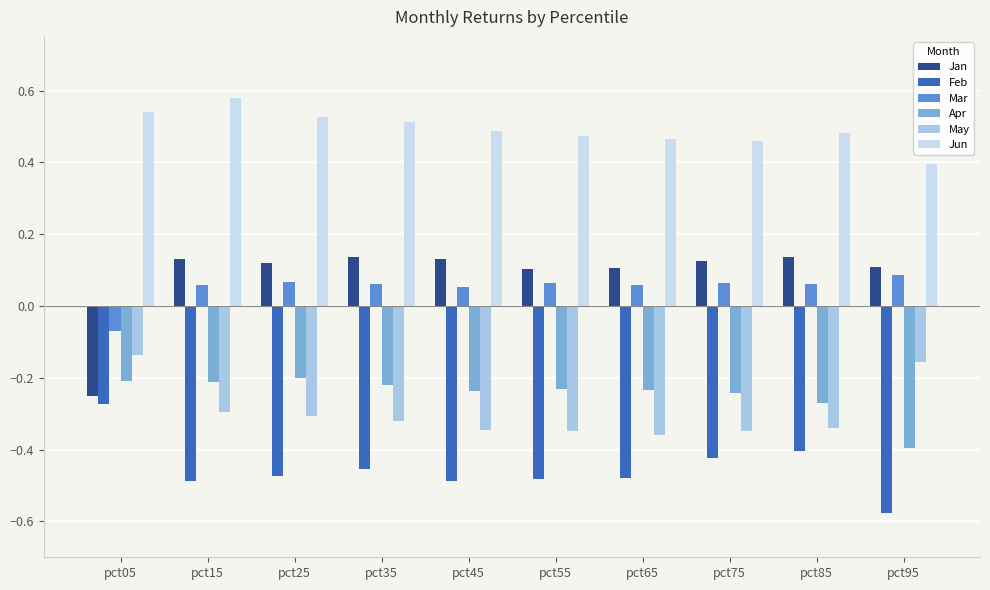

At how many categories does at least one series exceed 0?

10